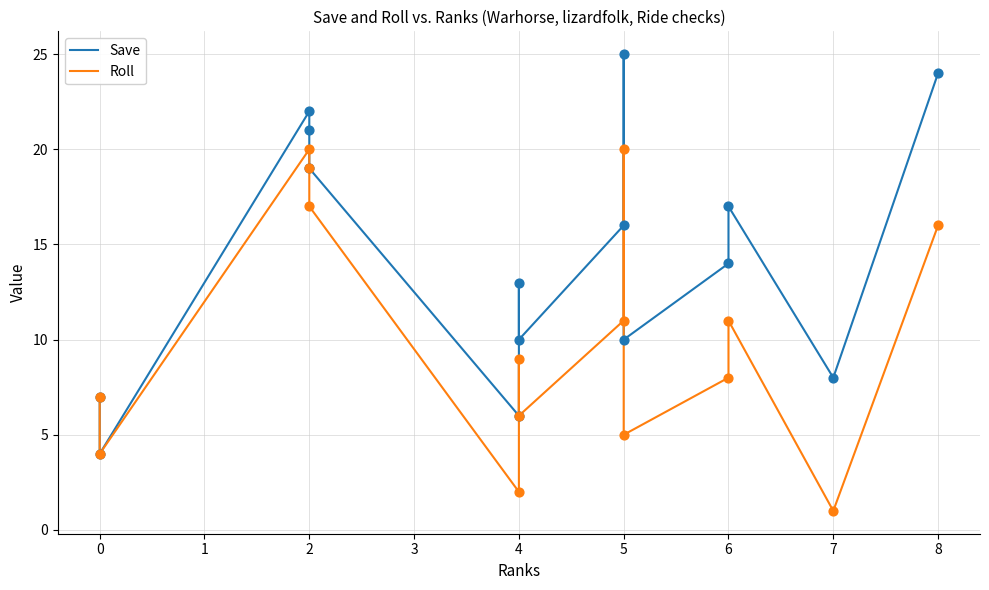

At how many categories does at least one series exceed 1?

15